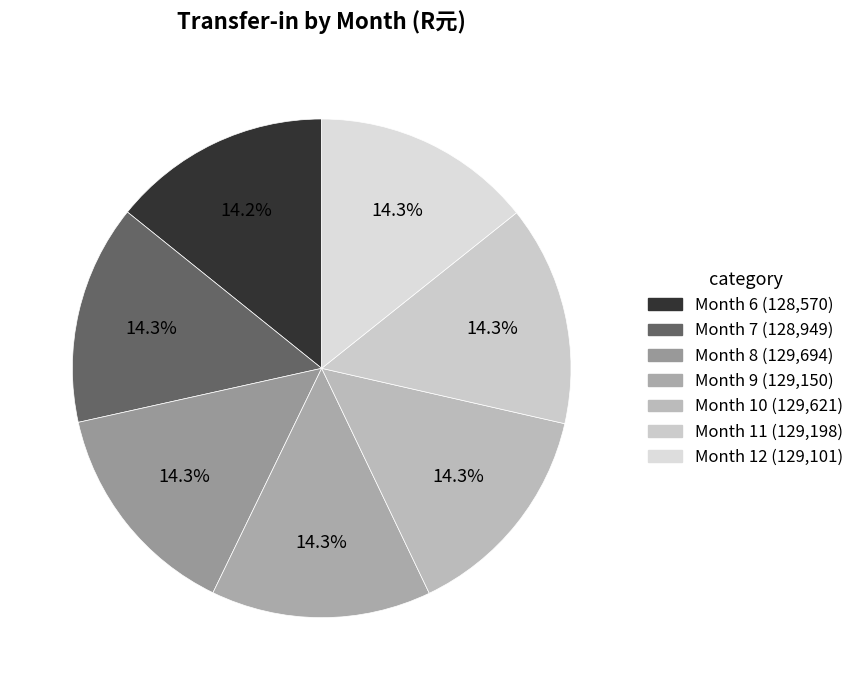

How many slices are in this pie chart?

7